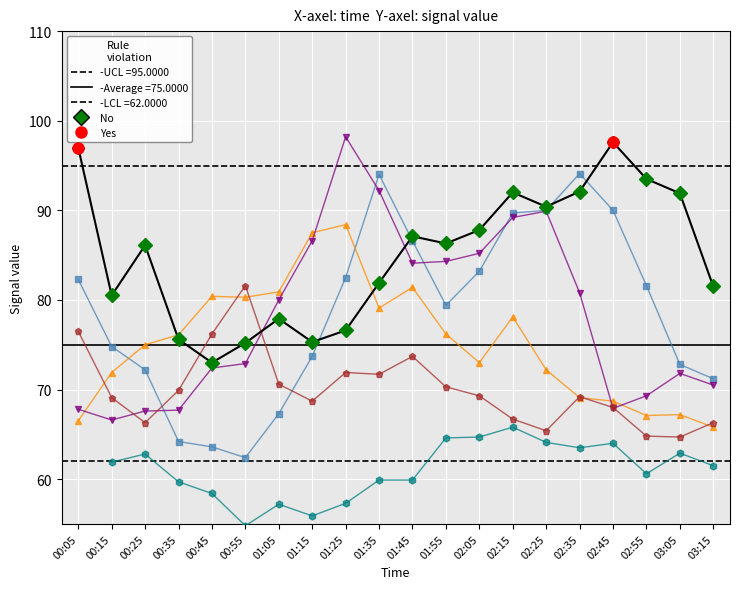

What is the difference between the second highest and second lowest values in the 4.361 series?

11.7